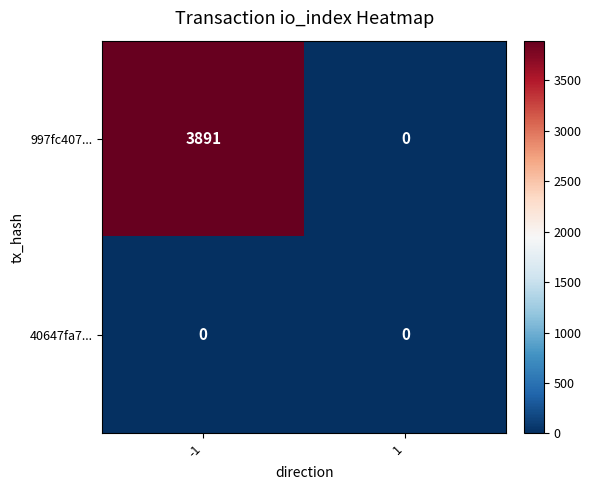

Is the value of 40647fa7... at 1 greater than the value of 997fc407... at -1?

No